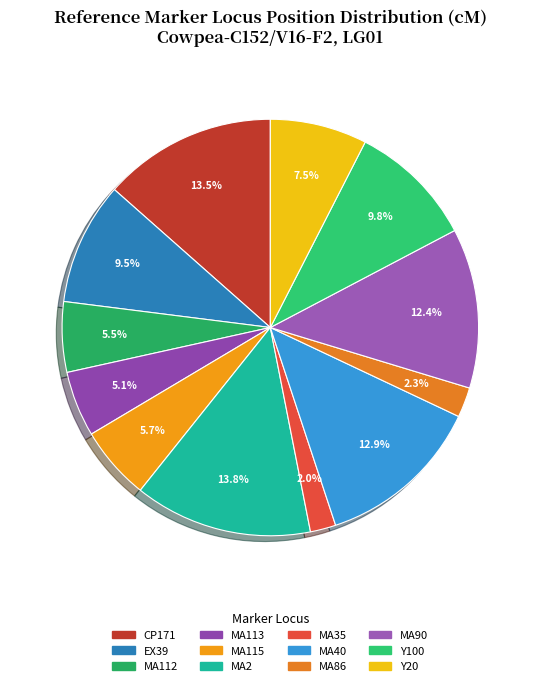

How many slices are in this pie chart?

12